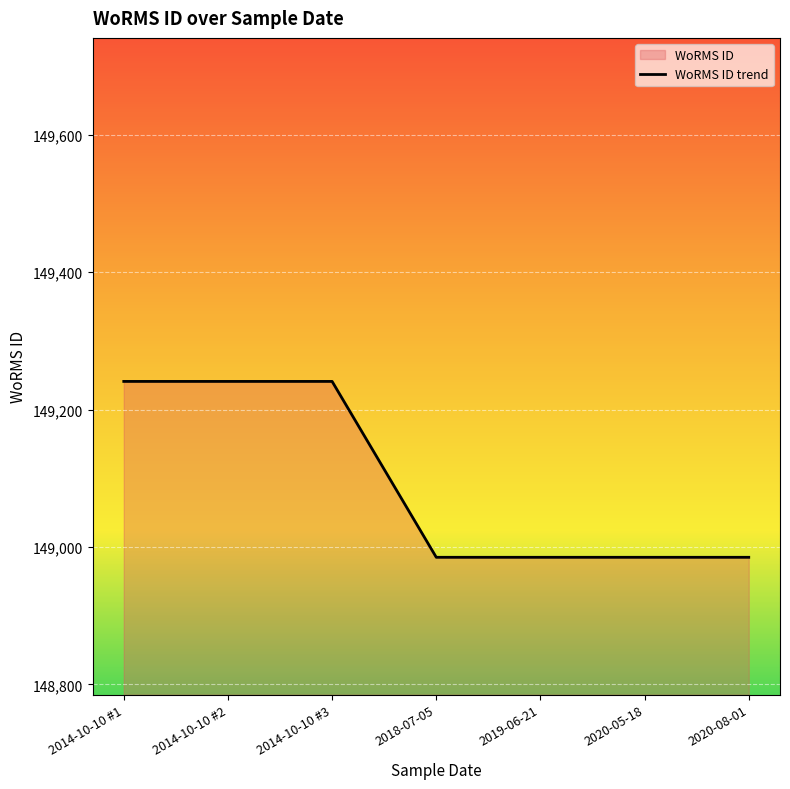

Which label corresponds to the smallest value in the chart?

2018-07-05